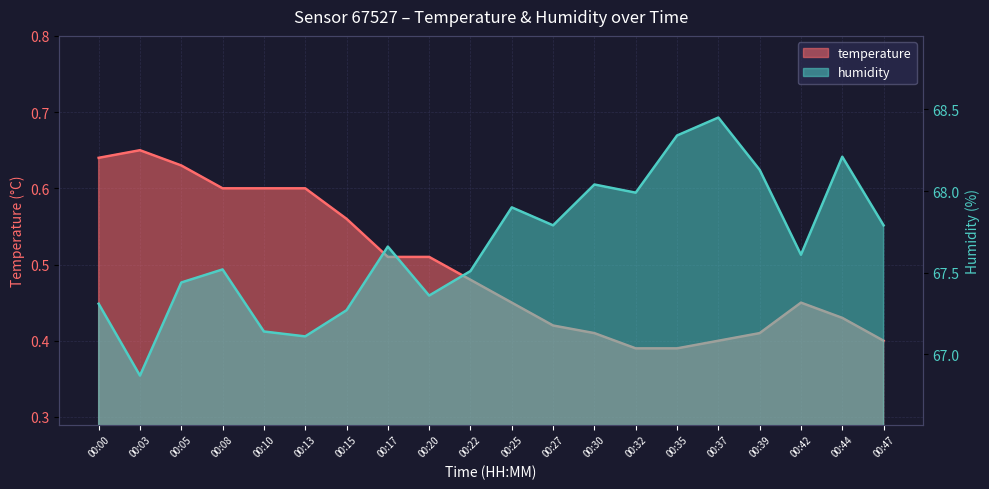

What is the difference between the second highest and minimum values in the temperature series?

0.2